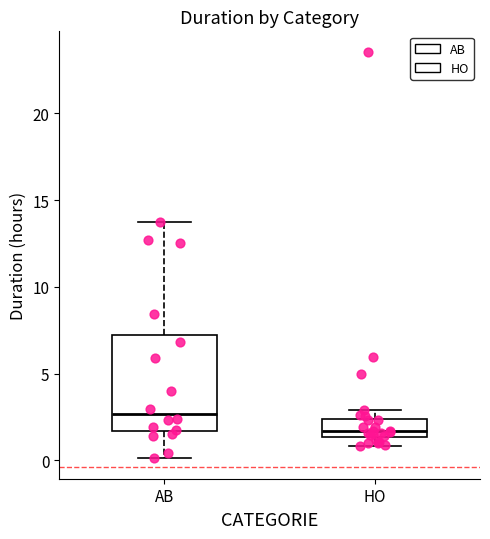

Where does the upper whisker of the box for AB end on the y-axis? The values are not printed on the chart, so give them approximately, as read against the axis.

14.0